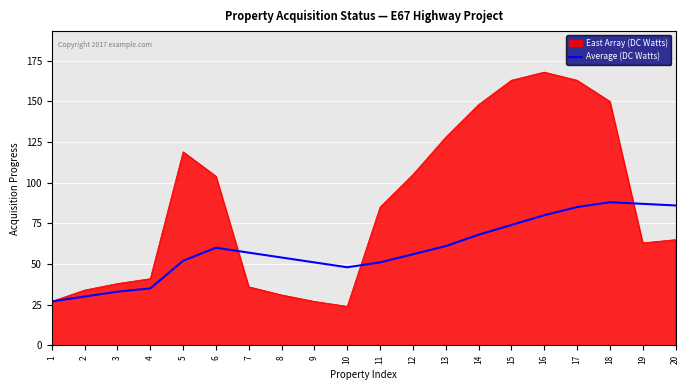

At 16, list the series in order from largest to smallest.

East Array (DC Watts), Average (DC Watts)